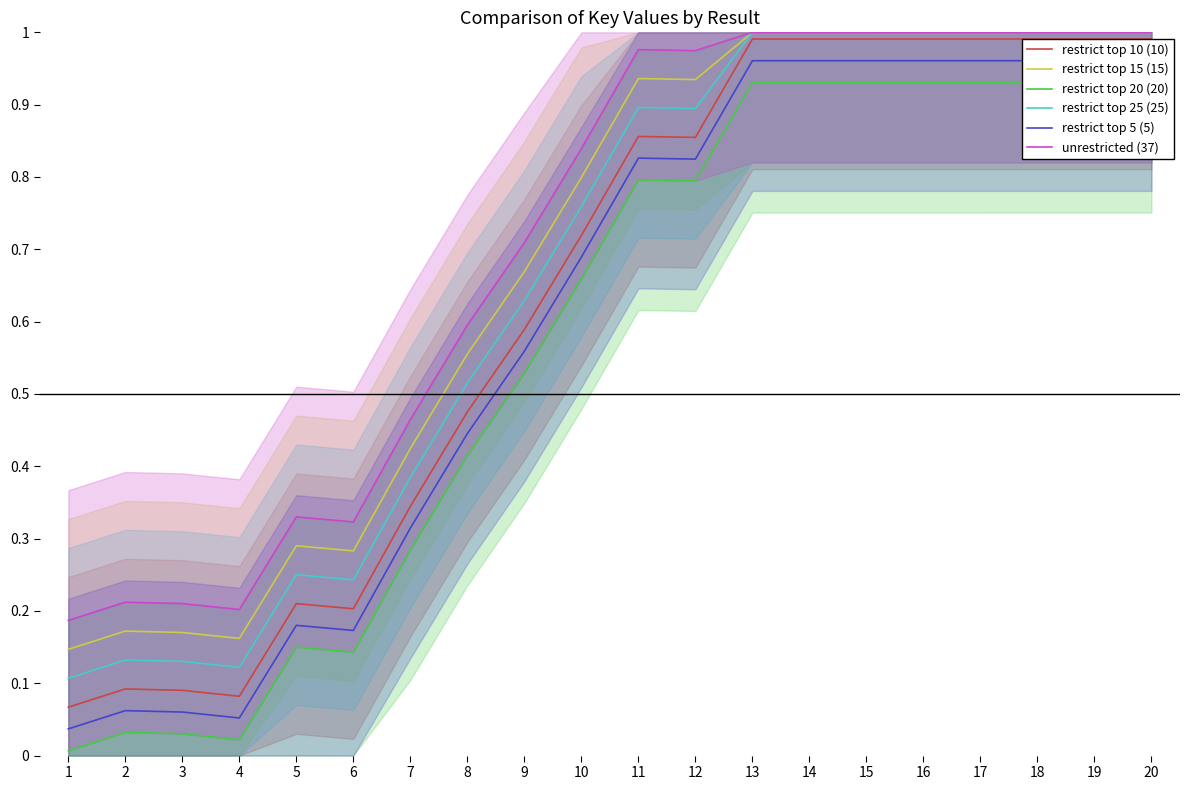

Count the number of data series in this chart.

6